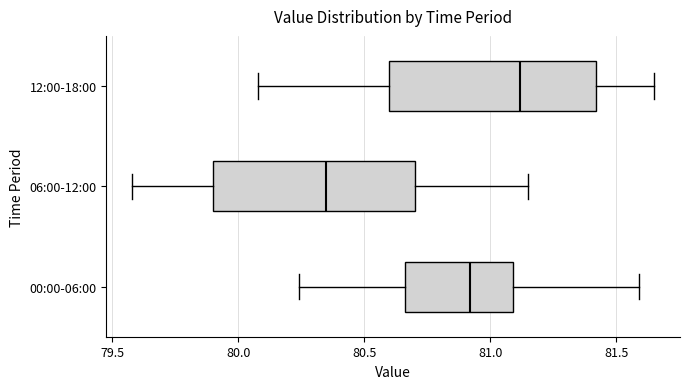

Reading bottom to top, transcribe this box plot: for each box, give where its median line is, the range the box spans, and where its two whiskers end, as read against the x-axis. The values are not printed on the chart, so give them approximately, as read against the axis.

00:00-06:00: median 80.90, box 80.65 to 81.10, whiskers 80.25 to 81.60
06:00-12:00: median 80.35, box 79.90 to 80.70, whiskers 79.60 to 81.15
12:00-18:00: median 81.10, box 80.60 to 81.40, whiskers 80.10 to 81.65